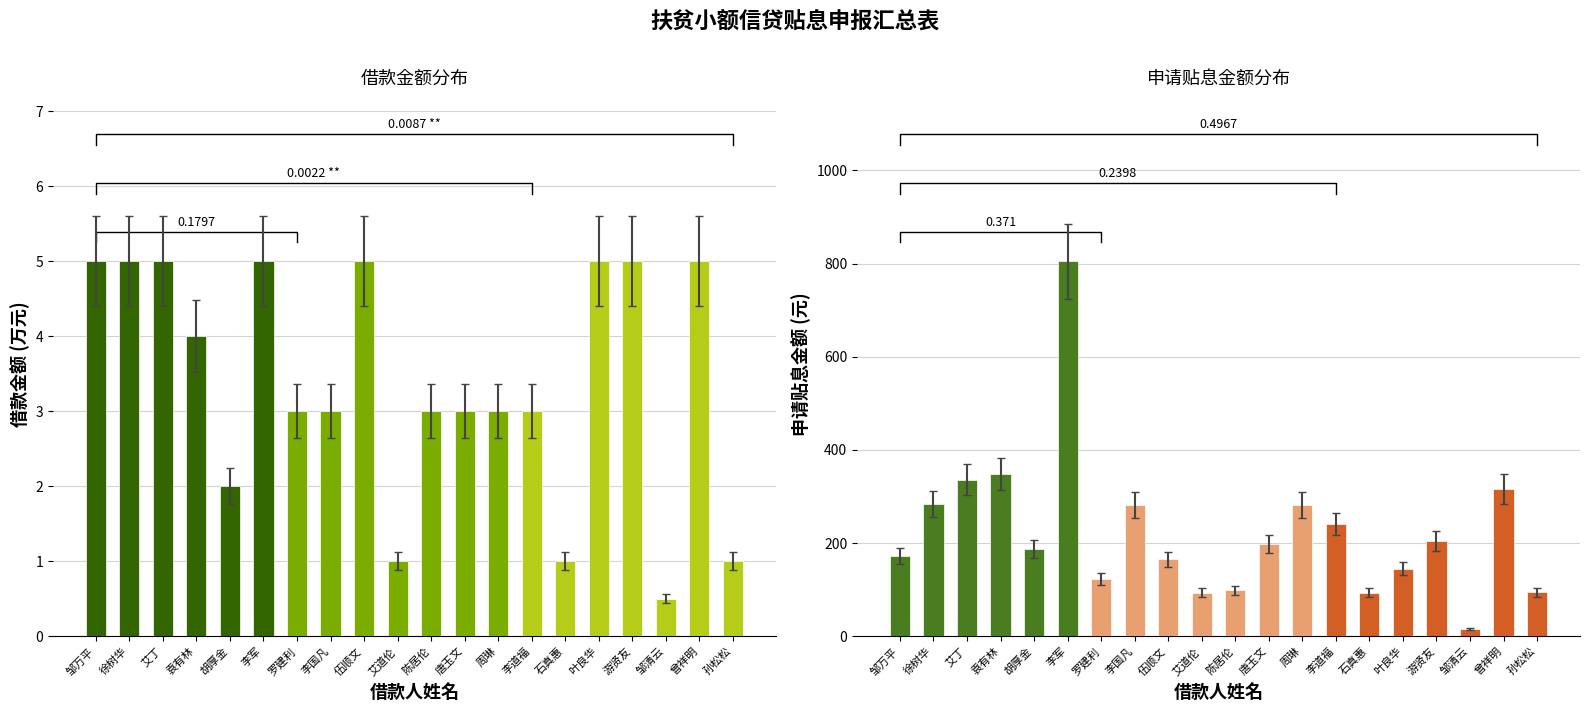

At which category does the chart reach its peak across all series?

李军